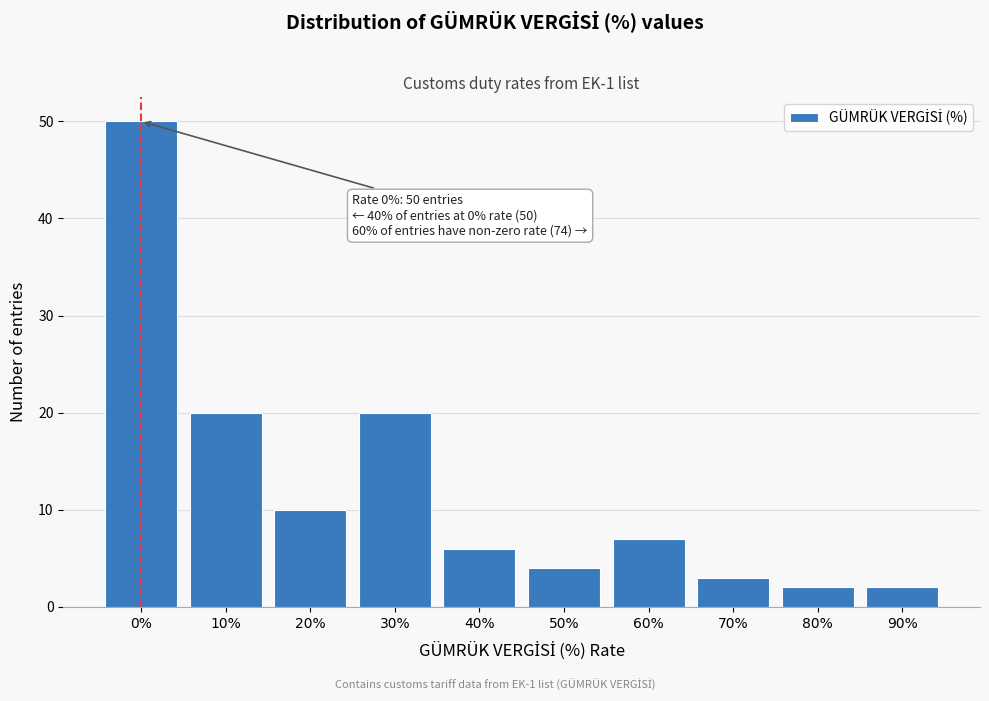

Reading left to right, list all the values displayed in this chart.

50	20	10	20	6	4	7	3	2	2